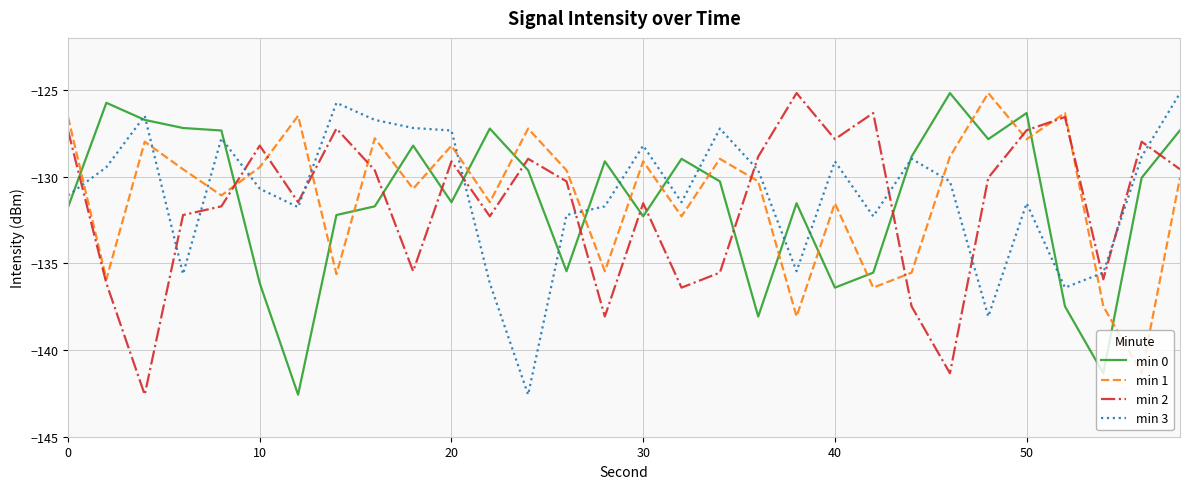

How many lines are shown in the chart?

4